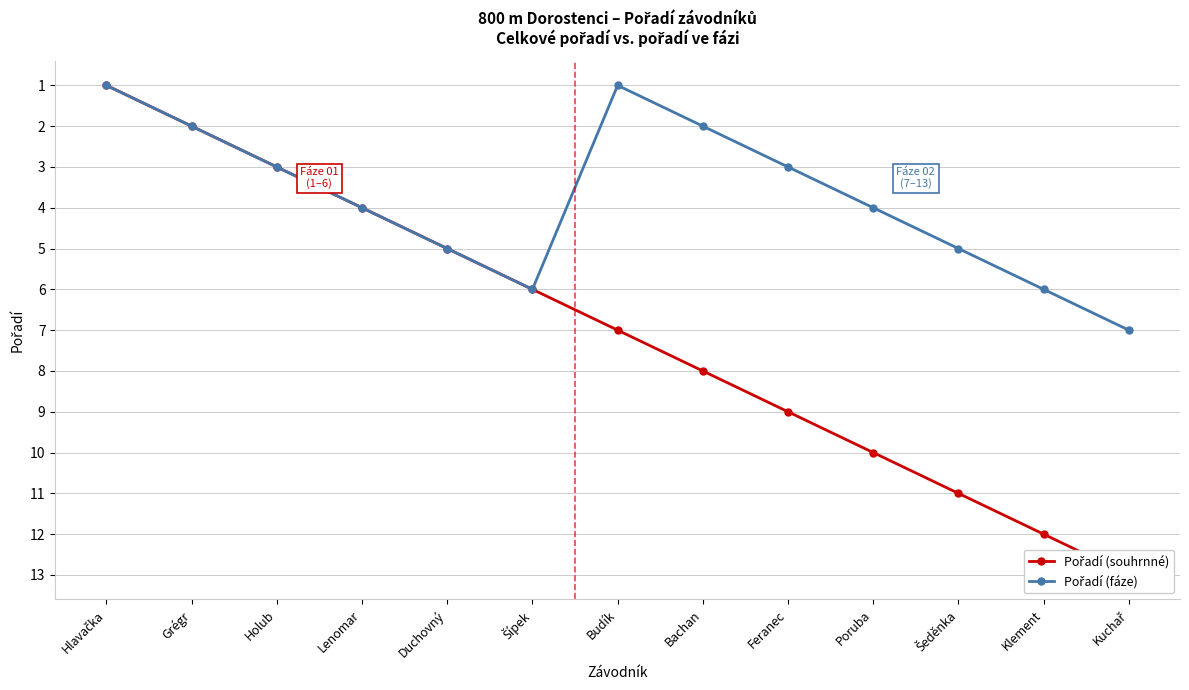

What position from the left is Duchovný?

5